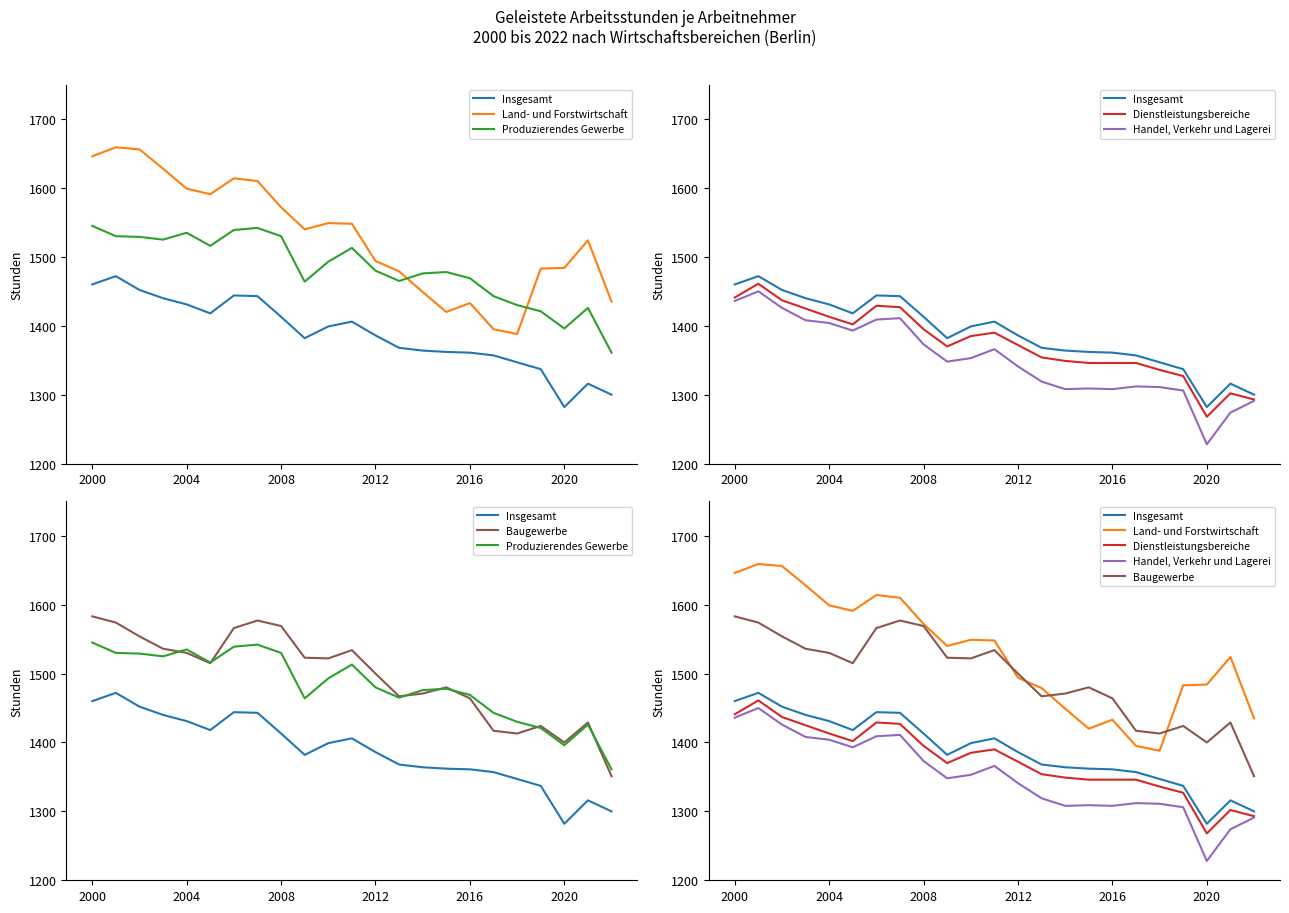

What is the highest value of the Land- und Forstwirtschaft series?

1659